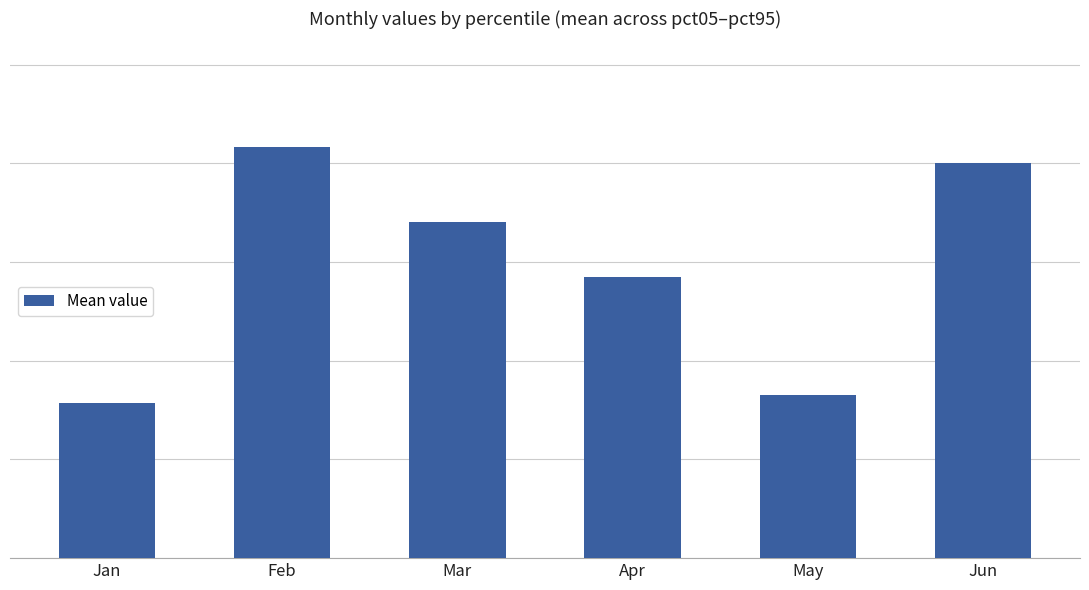

What is the difference between the values at Apr and May?

0.2